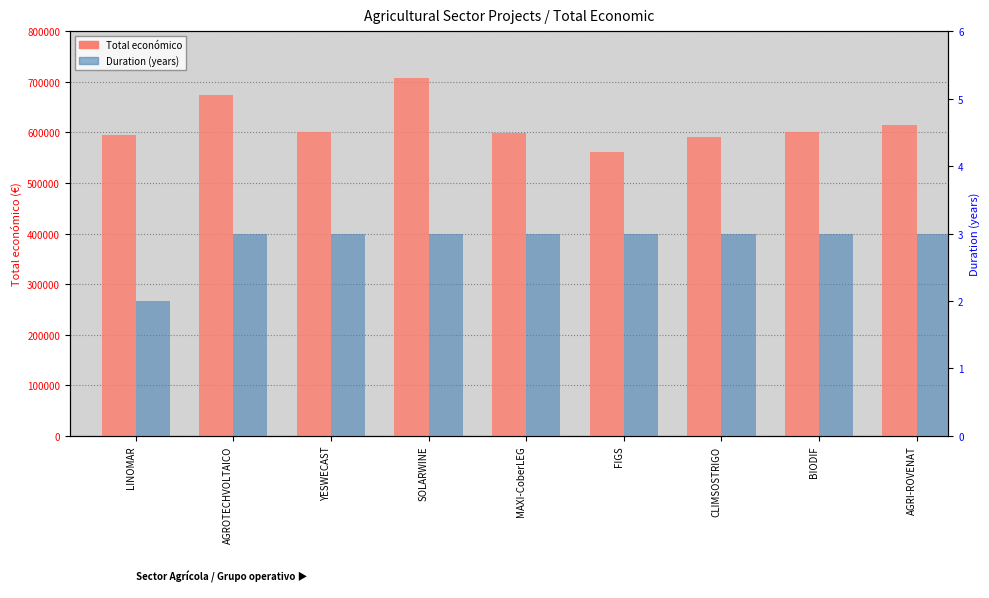

Where is Total economico nearest to the value 633613?

AGRI-ROVENAT